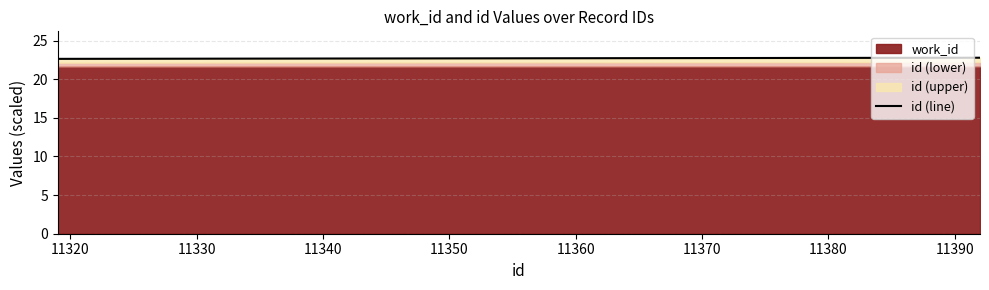

How many lines are shown in the chart?

1